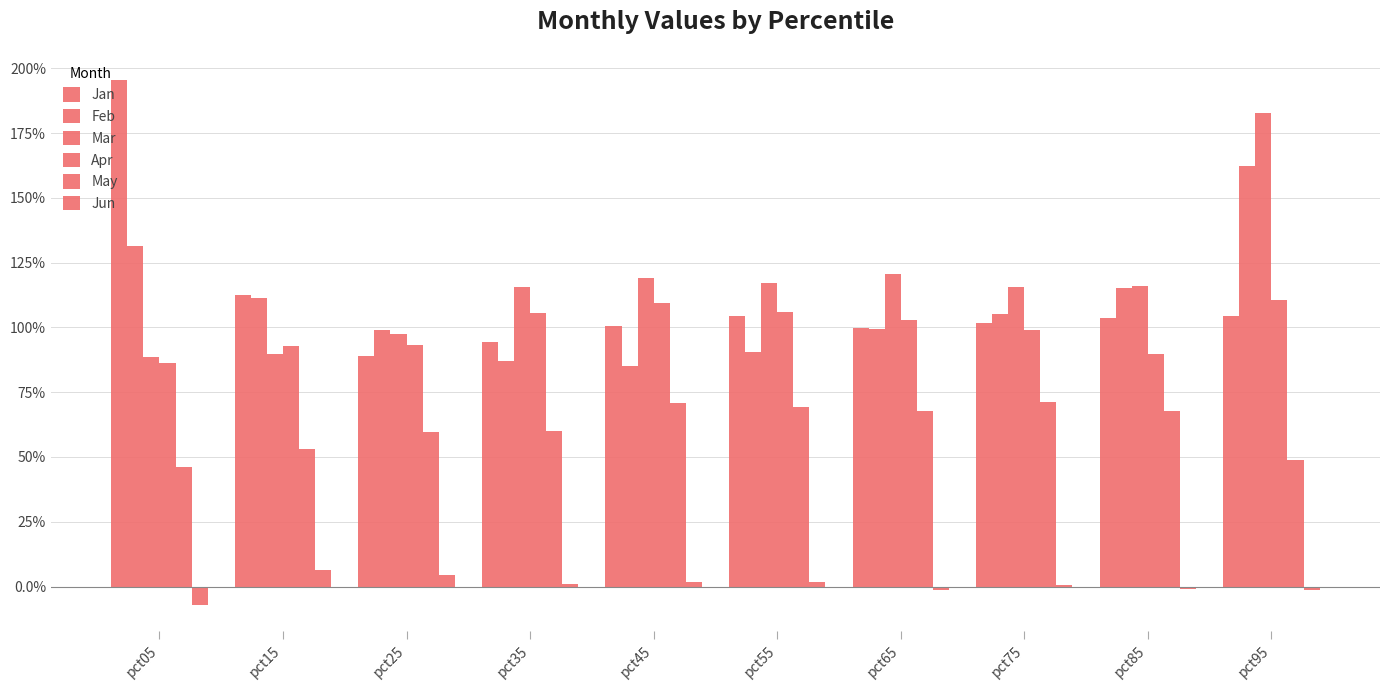

At which label does Jun reach its minimum?

pct05